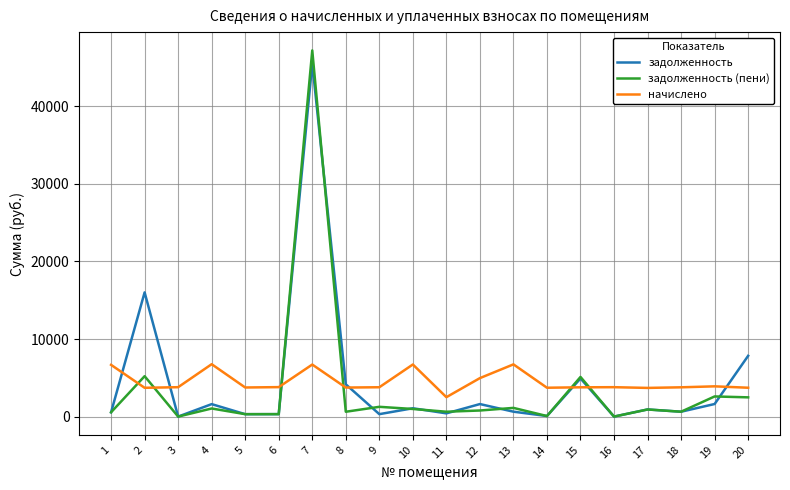

Which series has the largest range (max minus min)?

задолженность (пени)